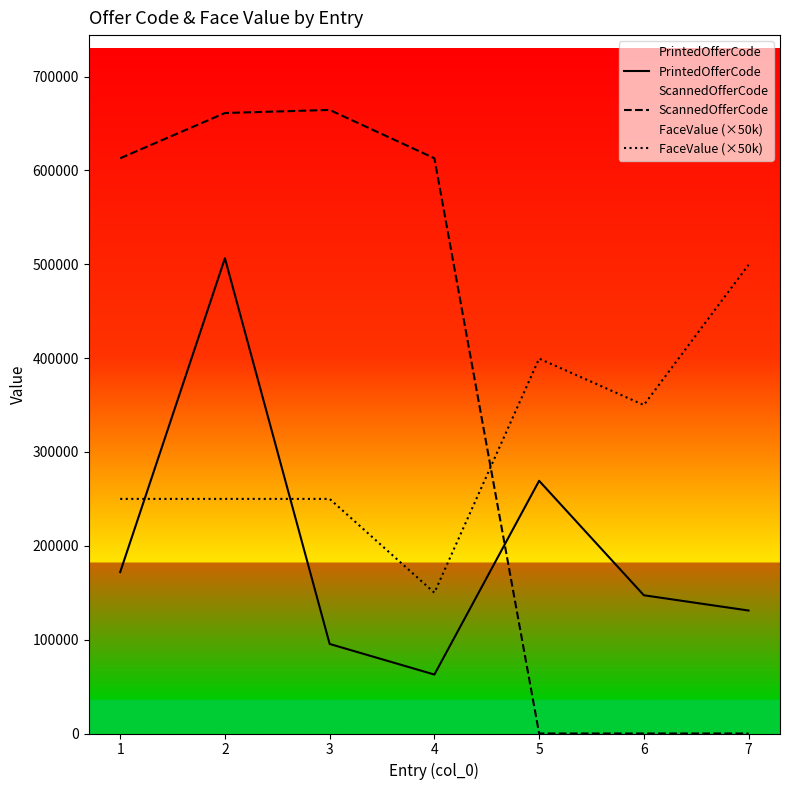

Is it true that ScannedOfferCode equals 0 at 5?

True